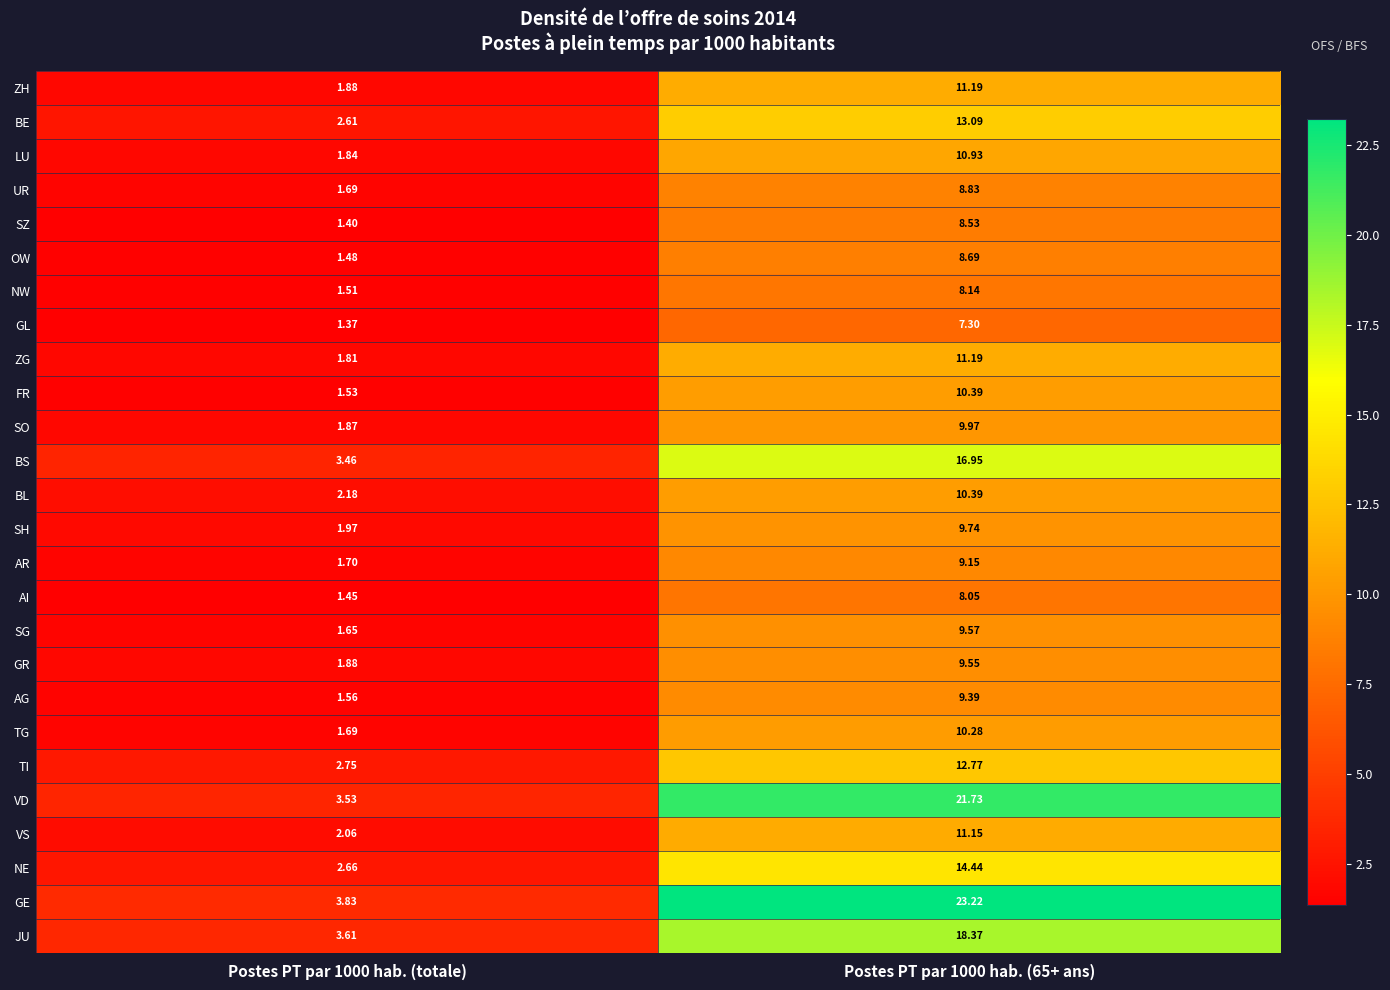

Count the number of categories in the chart.

2